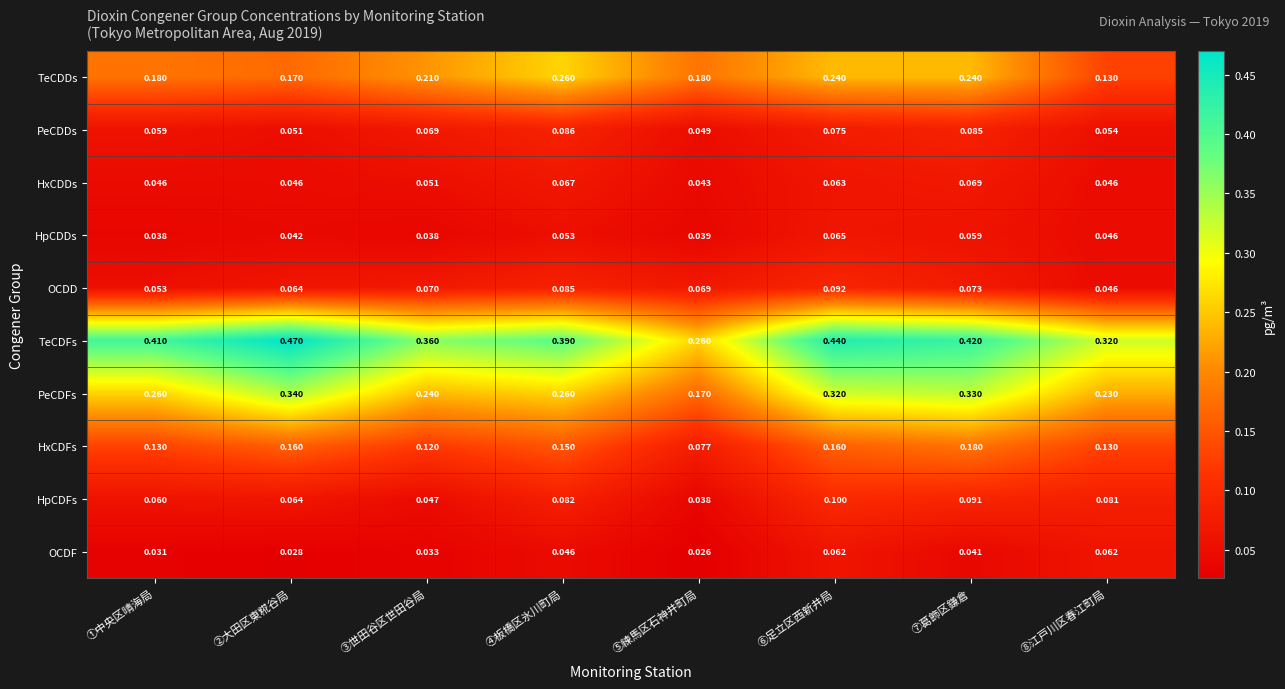

Rank the series by their maximum value, from lowest to highest.

OCDF, HpCDDs, HxCDDs, PeCDDs, OCDD, HpCDFs, HxCDFs, TeCDDs, PeCDFs, TeCDFs